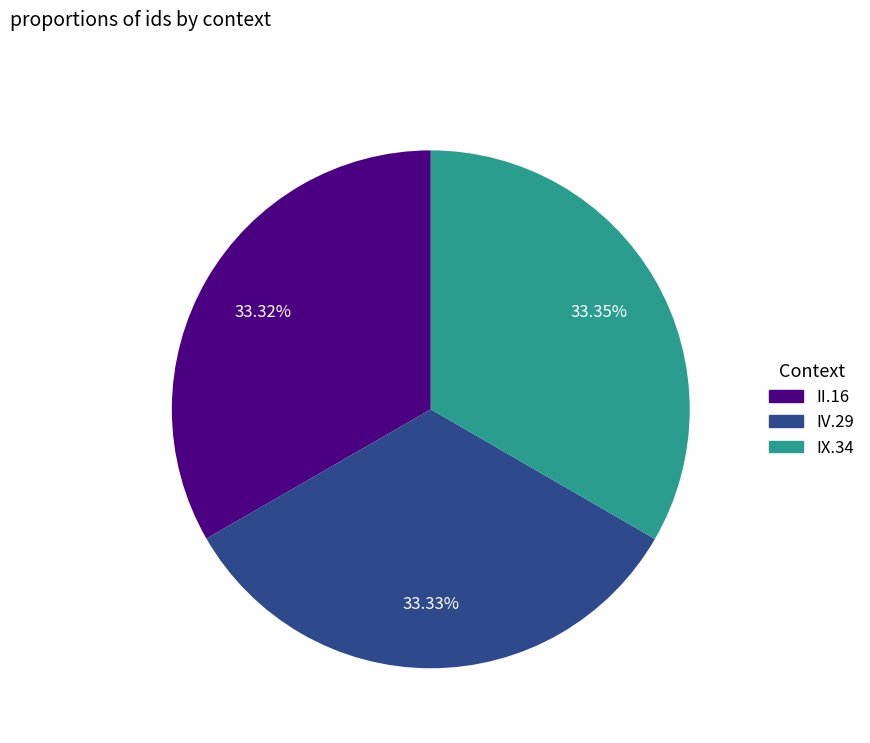

Is IX.34 the majority of the pie?

No